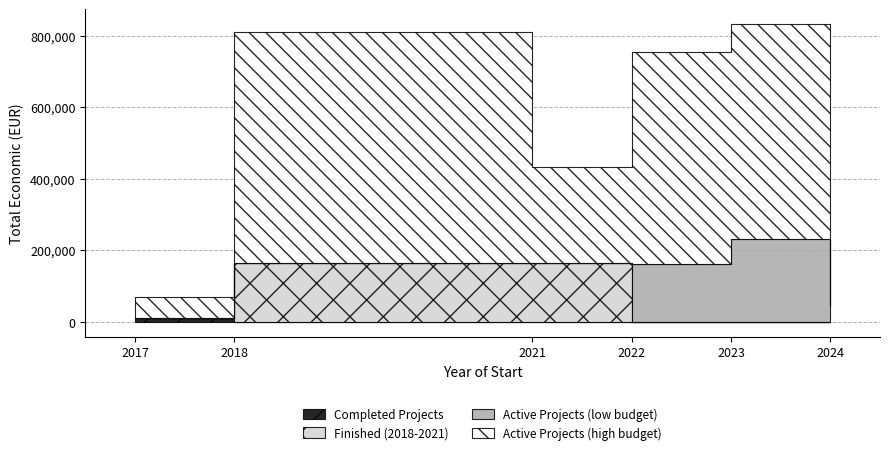

Which series has the largest total across all categories?

Active Projects (high budget)